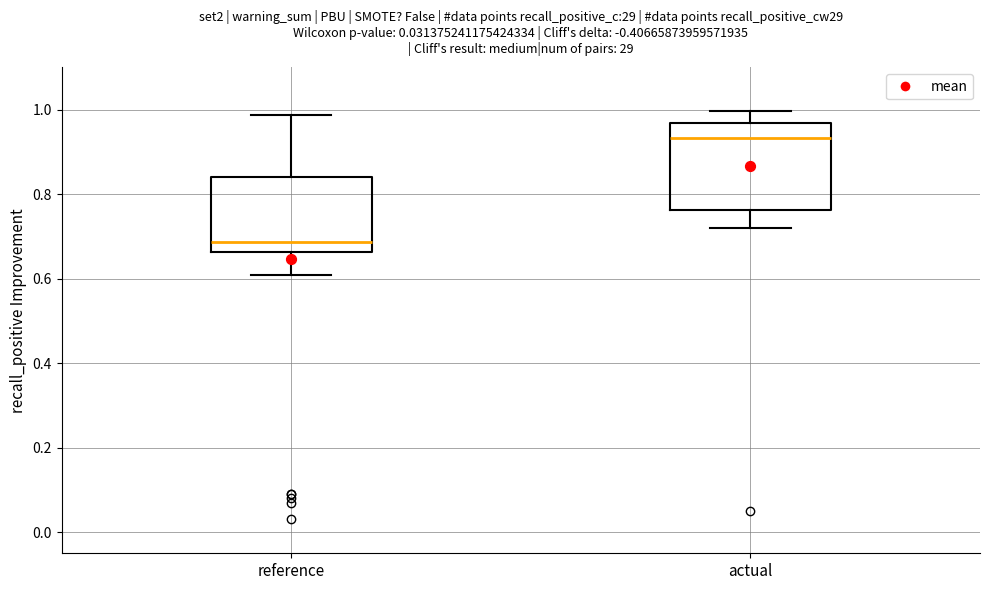

Reading left to right, transcribe this box plot: for each box, give where its median line is, the range the box spans, and where its two whiskers end, as read against the y-axis. The values are not printed on the chart, so give them approximately, as read against the axis.

reference: median 0.68, box 0.66 to 0.84, whiskers 0.60 to 0.98
actual: median 0.94, box 0.76 to 0.96, whiskers 0.72 to 1.00